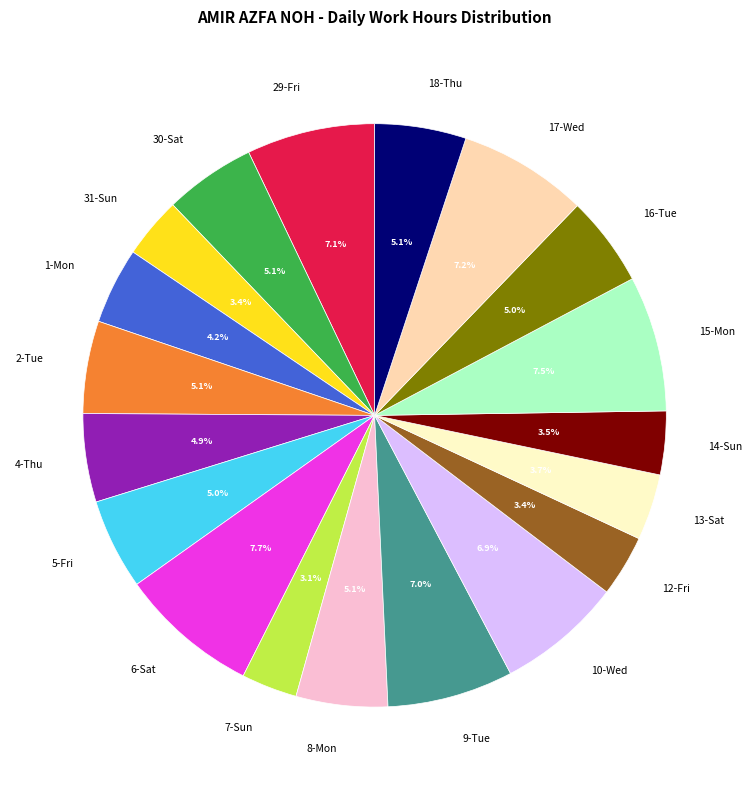

Is the sum of 17-Wed and 10-Wed greater than half?

No